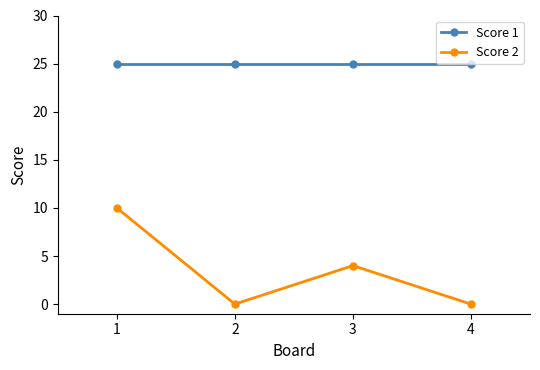

At which category does Score 2 reach its first local valley?

2